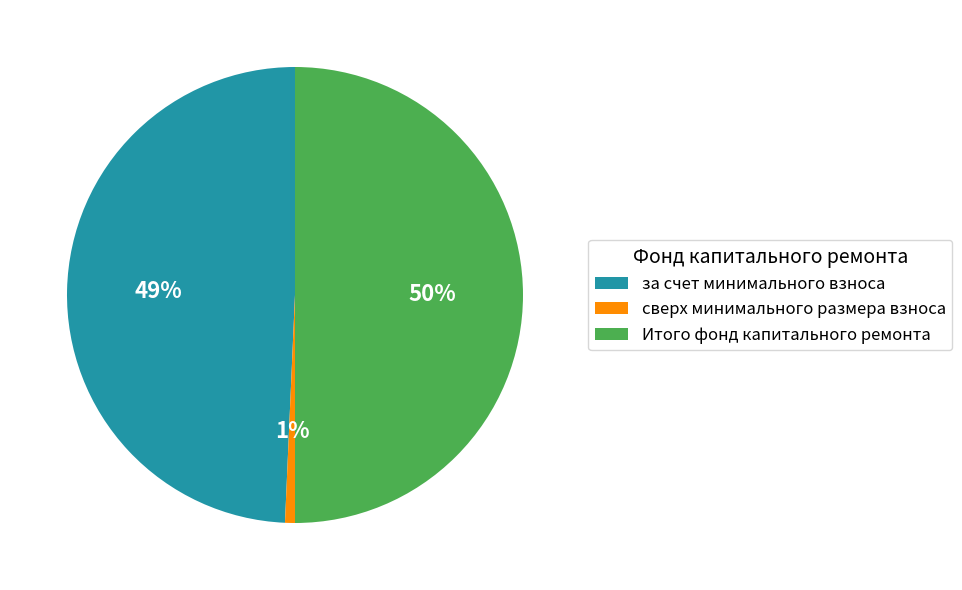

Between Итого фонд капитального ремонта and за счет минимального взноса, which is larger?

Итого фонд капитального ремонта